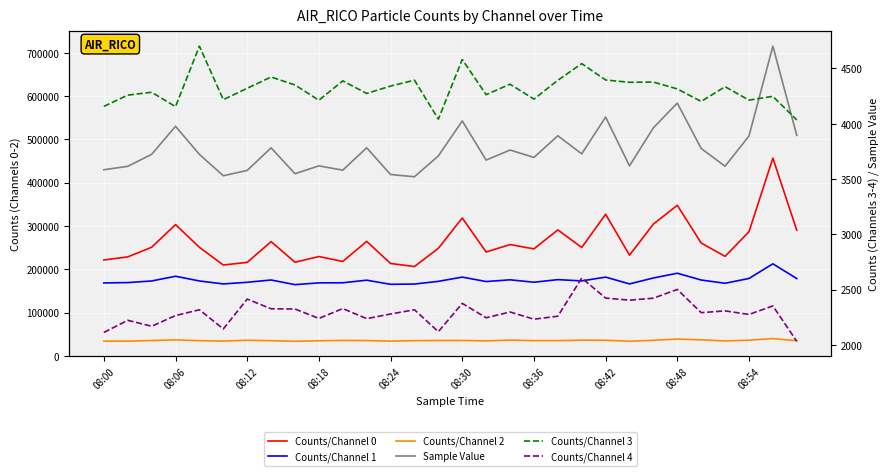

At how many categories does at least one series exceed 619110?

1